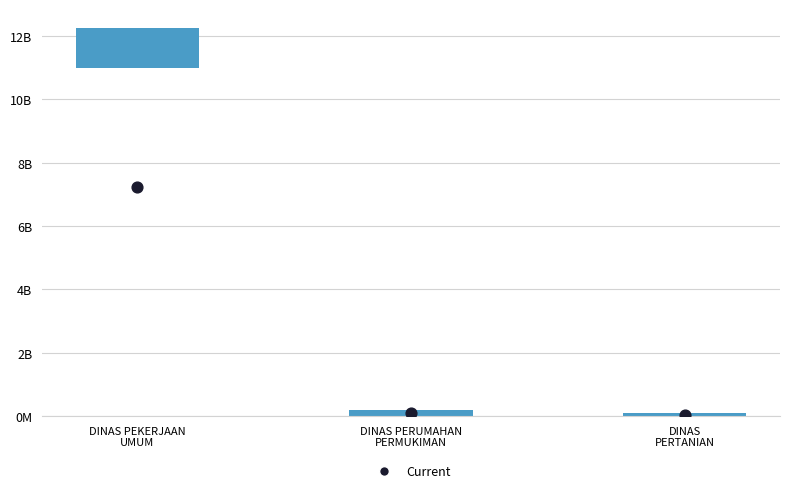

Which series has the largest Y range (max minus min)?

Current